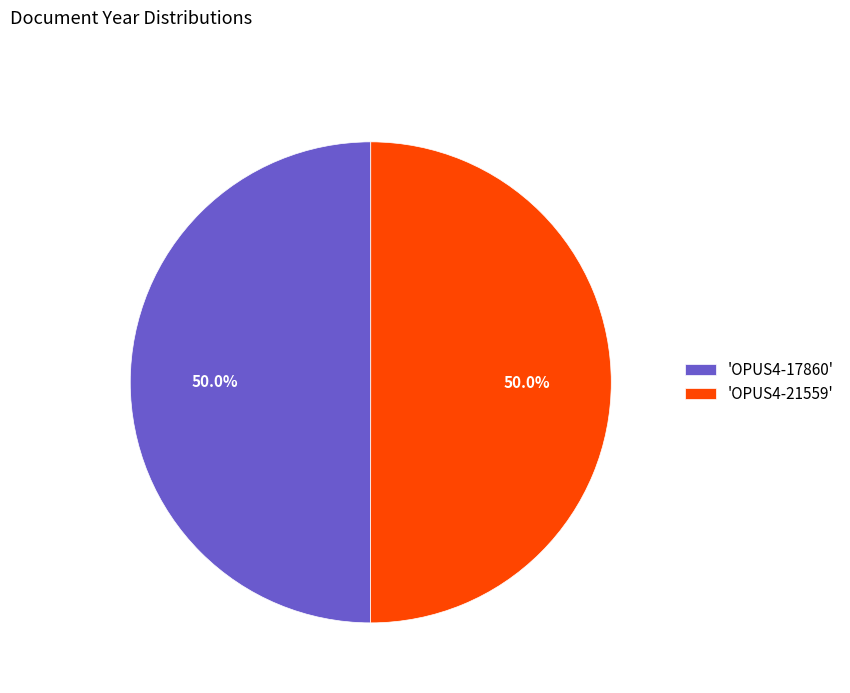

What is the ratio of the value at 'OPUS4-21559' to the value at 'OPUS4-17860'?

1.0